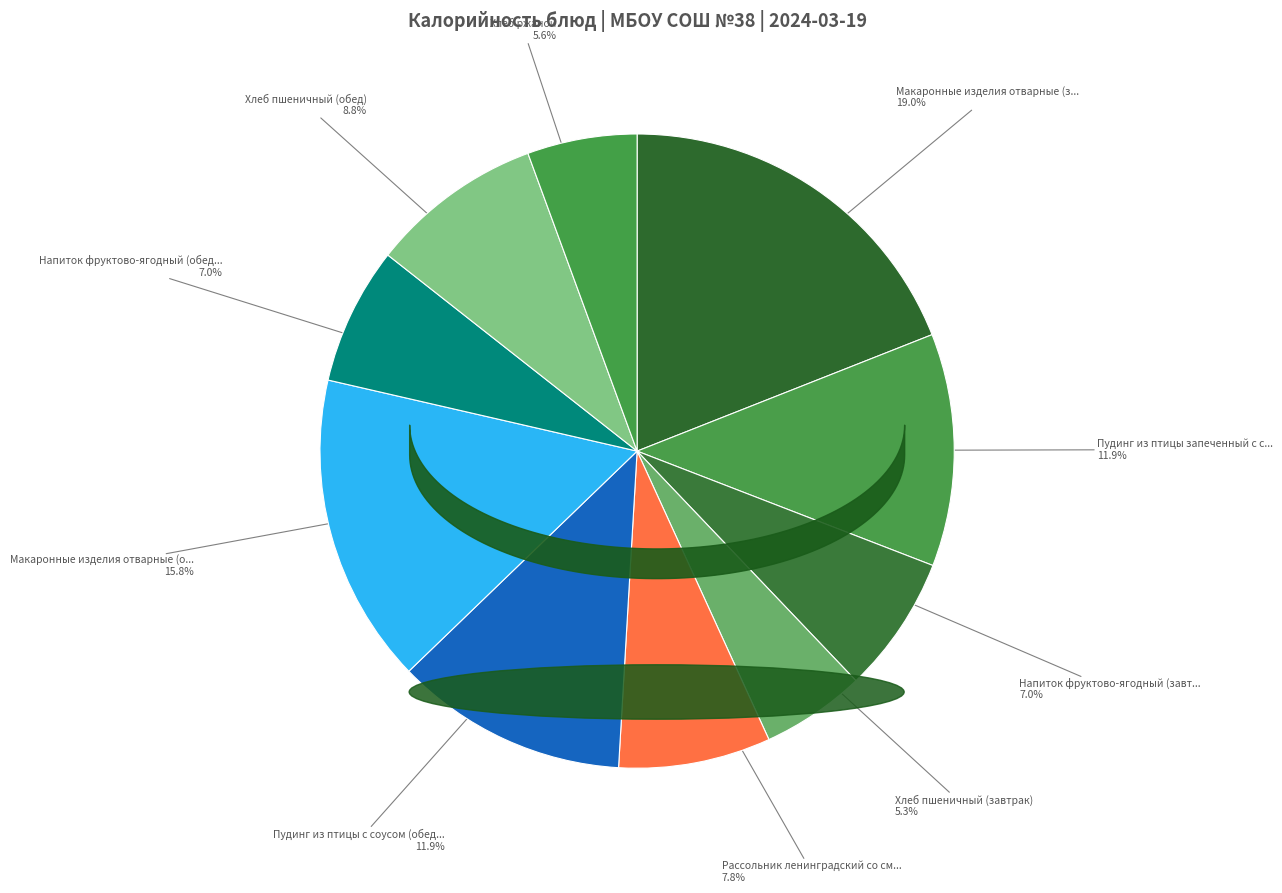

What is the largest slice in the pie chart?

Макаронные изделия отварные (завтрак)